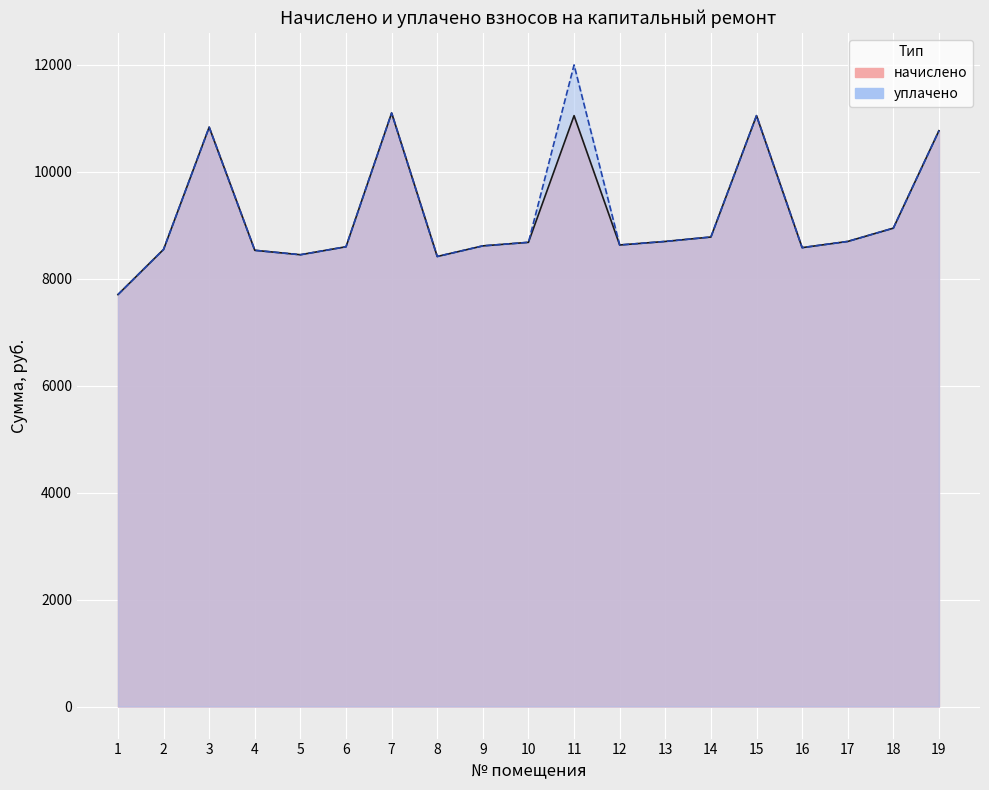

Reading left to right, extract all data points from this chart.

начислено: 1=7700.4	2=8545.0	3=10830.2	4=8528.4	5=8445.6	6=8594.6	7=11095.2	8=8412.5	9=8611.2	10=8677.4	11=11045.5	12=8627.8	13=8694.0	14=8776.8	15=11045.5	16=8578.1	17=8694.0	18=8942.4	19=10764.0
уплачено: 1=7700.4	2=8545.0	3=10830.2	4=8528.4	5=8445.6	6=8594.6	7=11095.2	8=8412.5	9=8611.2	10=8677.4	11=11994.1	12=8627.8	13=8694.0	14=8776.8	15=11045.5	16=8578.1	17=8694.0	18=8942.4	19=10764.0